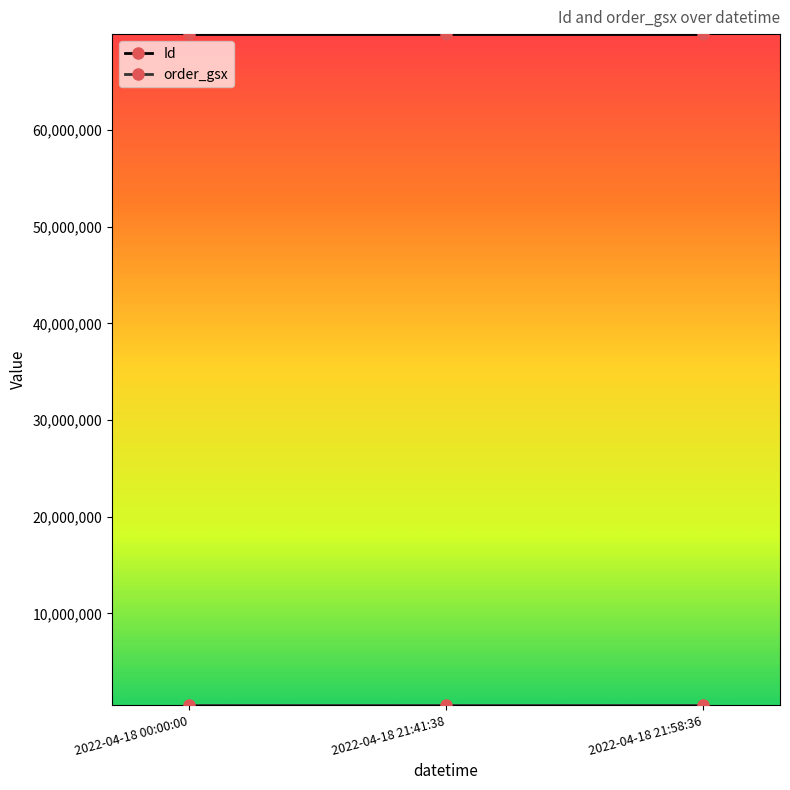

The Id series shows 46906949 at 2022-04-18 00:00:00. True or false?

False